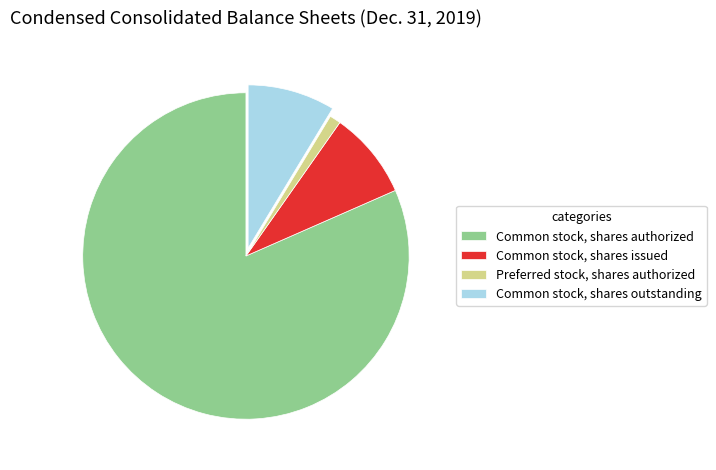

What is the ratio of the value at Common stock, shares issued to the value at Common stock, shares outstanding?

1.0